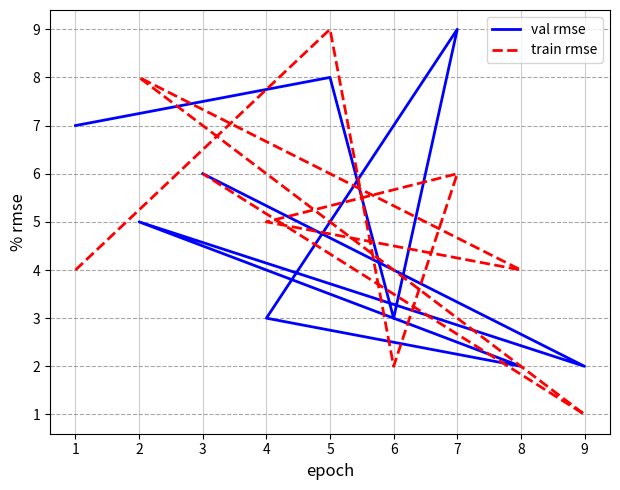

What is the approximate value of train rmse at 4?

5